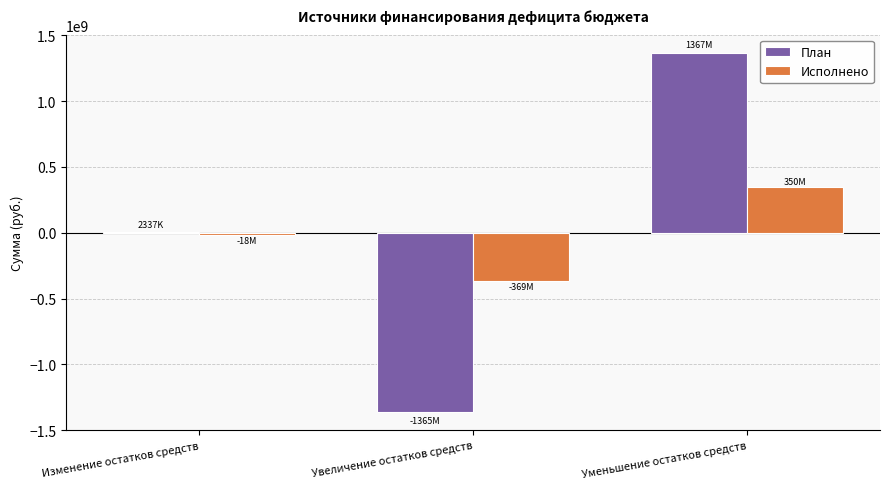

Which series has the largest range (max minus min)?

План